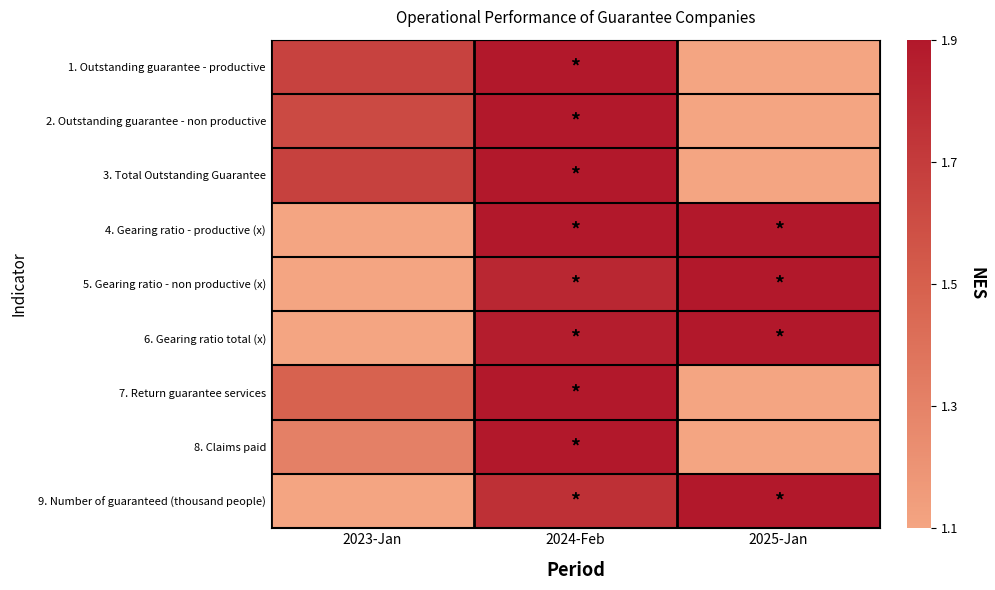

Reading left to right, transcribe all the data shown in this chart.

1. Outstanding guarantee - productive: 2023-Jan=1.7	2024-Feb=1.9	2025-Jan=1.1
2. Outstanding guarantee - non productive: 2023-Jan=1.6	2024-Feb=1.9	2025-Jan=1.1
3. Total Outstanding Guarantee: 2023-Jan=1.7	2024-Feb=1.9	2025-Jan=1.1
4. Gearing ratio - productive (x): 2023-Jan=1.1	2024-Feb=1.9	2025-Jan=1.9
5. Gearing ratio - non productive (x): 2023-Jan=1.1	2024-Feb=1.8	2025-Jan=1.9
6. Gearing ratio total (x): 2023-Jan=1.1	2024-Feb=1.9	2025-Jan=1.9
7. Return guarantee services: 2023-Jan=1.5	2024-Feb=1.9	2025-Jan=1.1
8. Claims paid: 2023-Jan=1.3	2024-Feb=1.9	2025-Jan=1.1
9. Number of guaranteed (thousand people): 2023-Jan=1.1	2024-Feb=1.8	2025-Jan=1.9